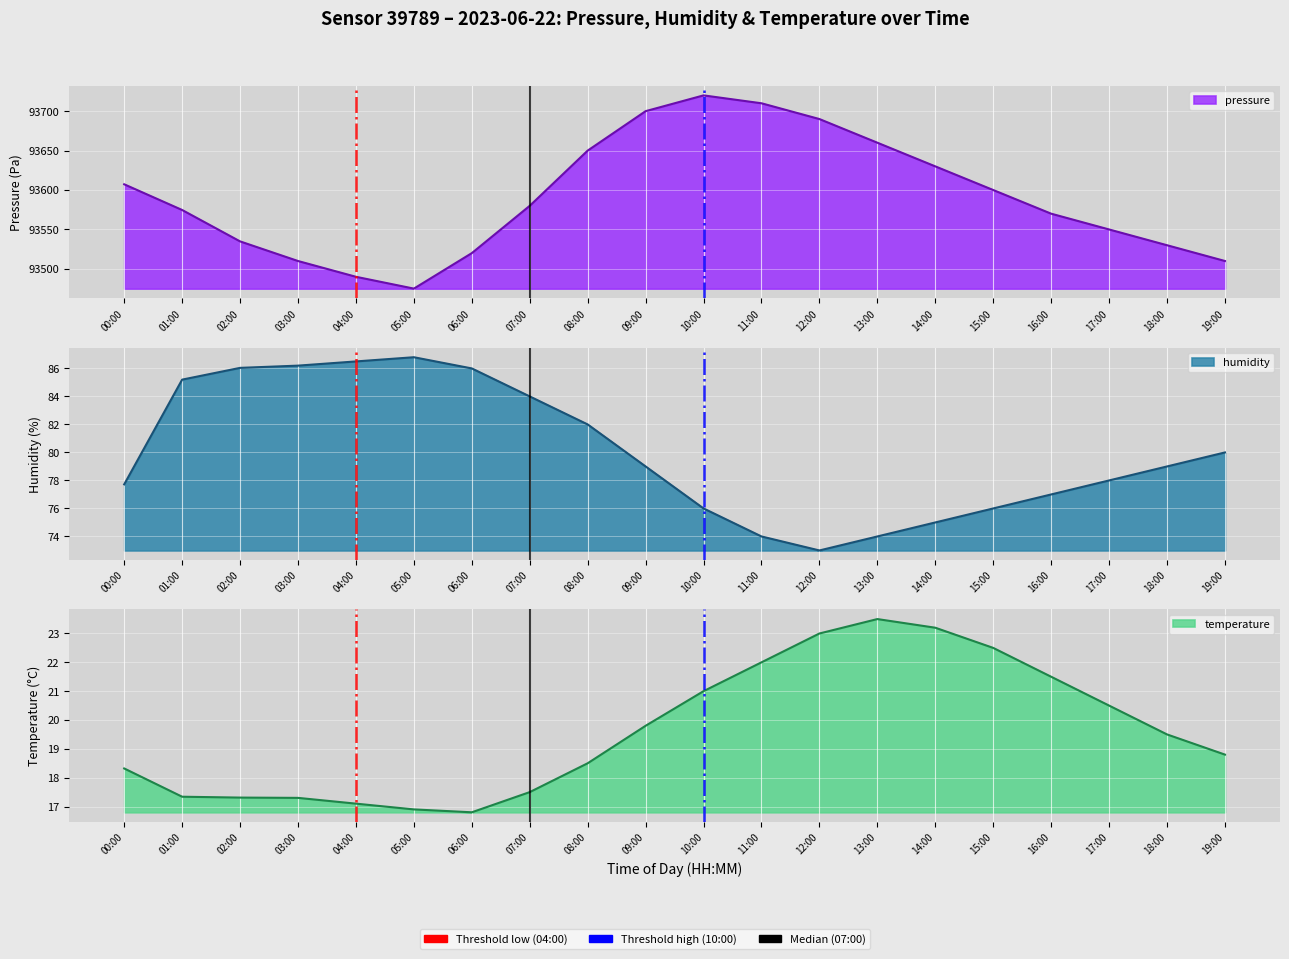

Between 15:00 and 03:00, which is larger?

15:00